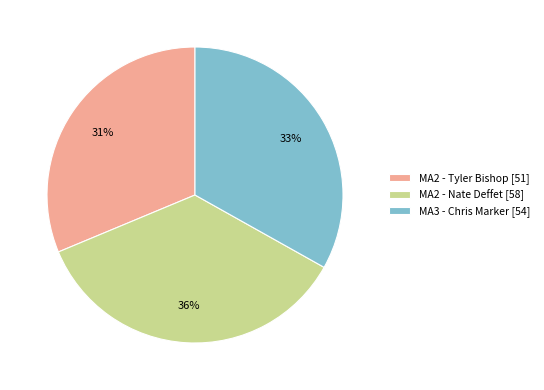

To the nearest percent, what portion does MA2 - Nate Deffet represent?

36%